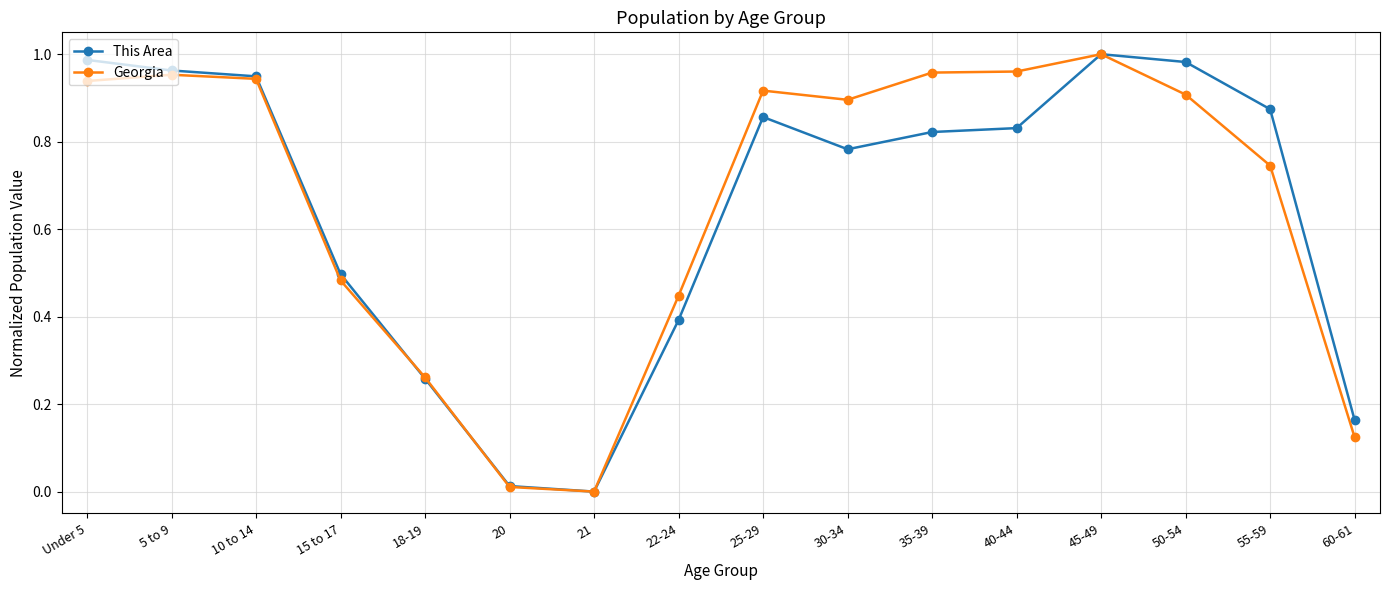

After their last crossing, which series has the higher values: Georgia or This Area?

This Area